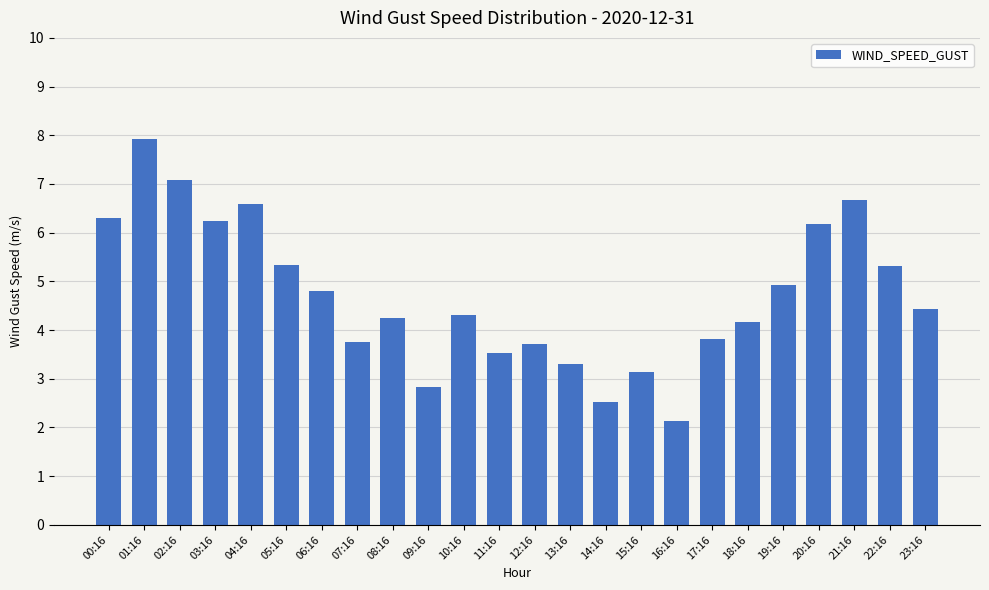

What is the average value?

4.7